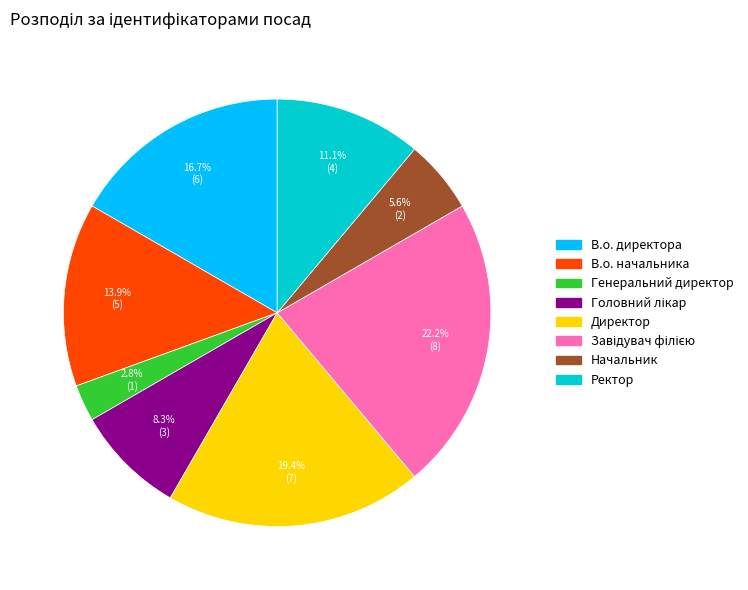

Is there a majority slice in this chart?

No